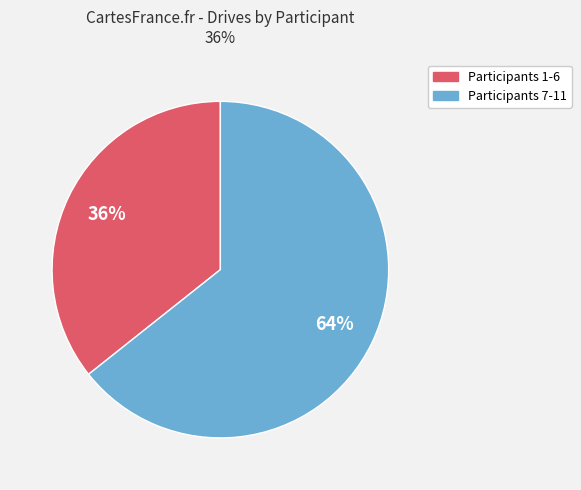

Approximately how many times larger is the value at Participants 7-11 compared to Participants 1-6?

1.8